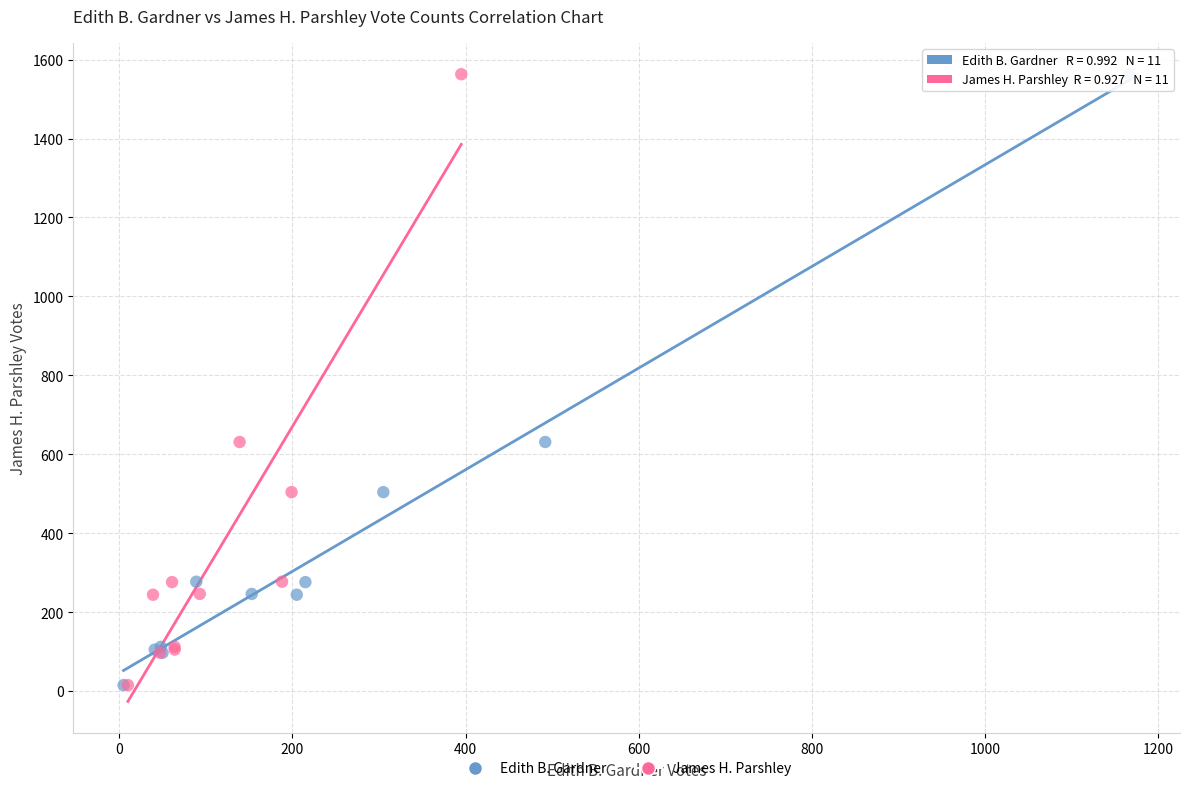

What are all the series names shown in the legend?

Edith B. Gardner, James H. Parshley